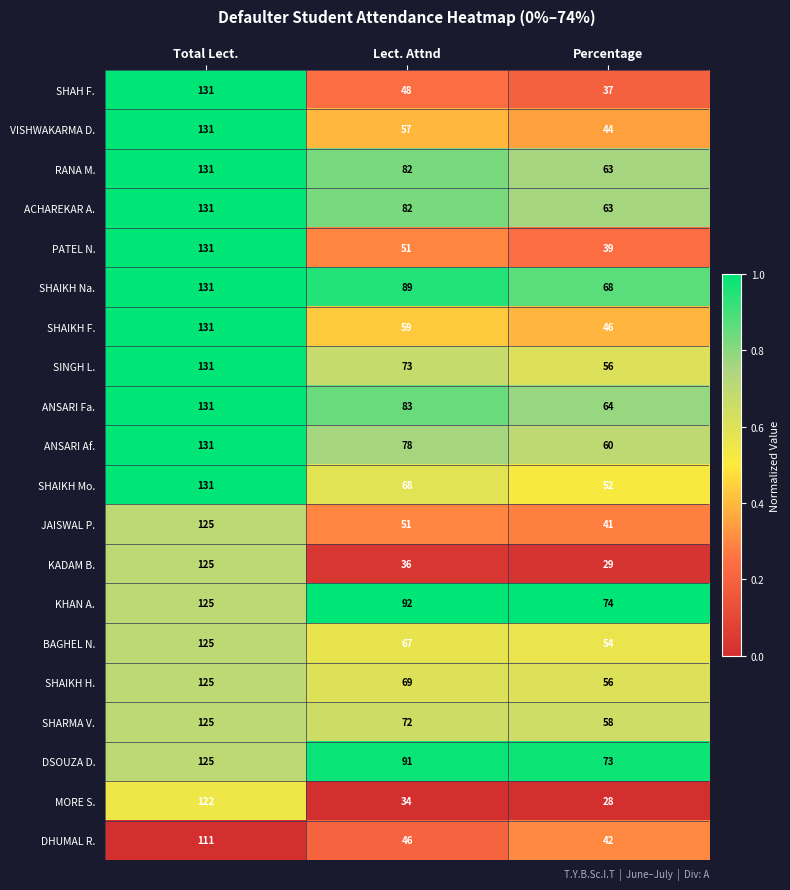

What is the difference between the maximum and second lowest values in the MORE S. series?

88